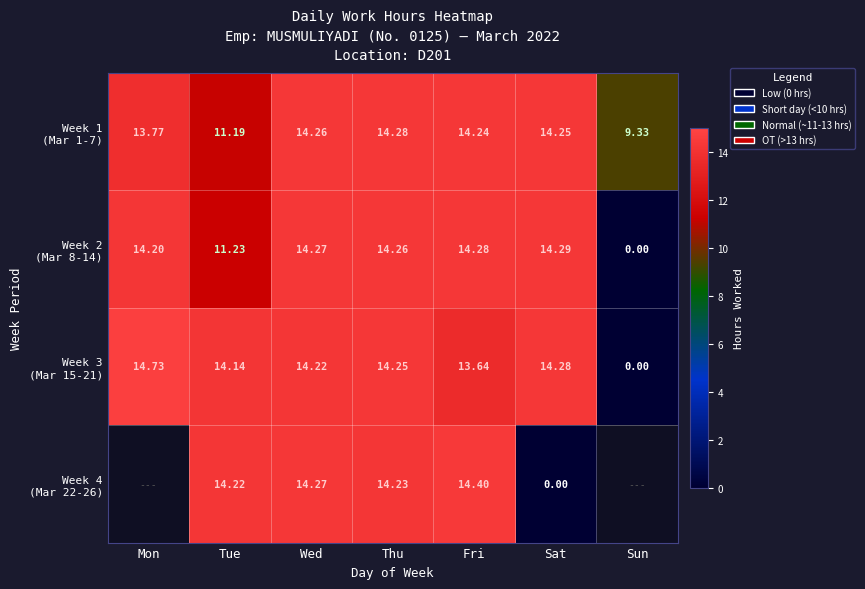

Between Fri and Sun, which is larger?

Fri